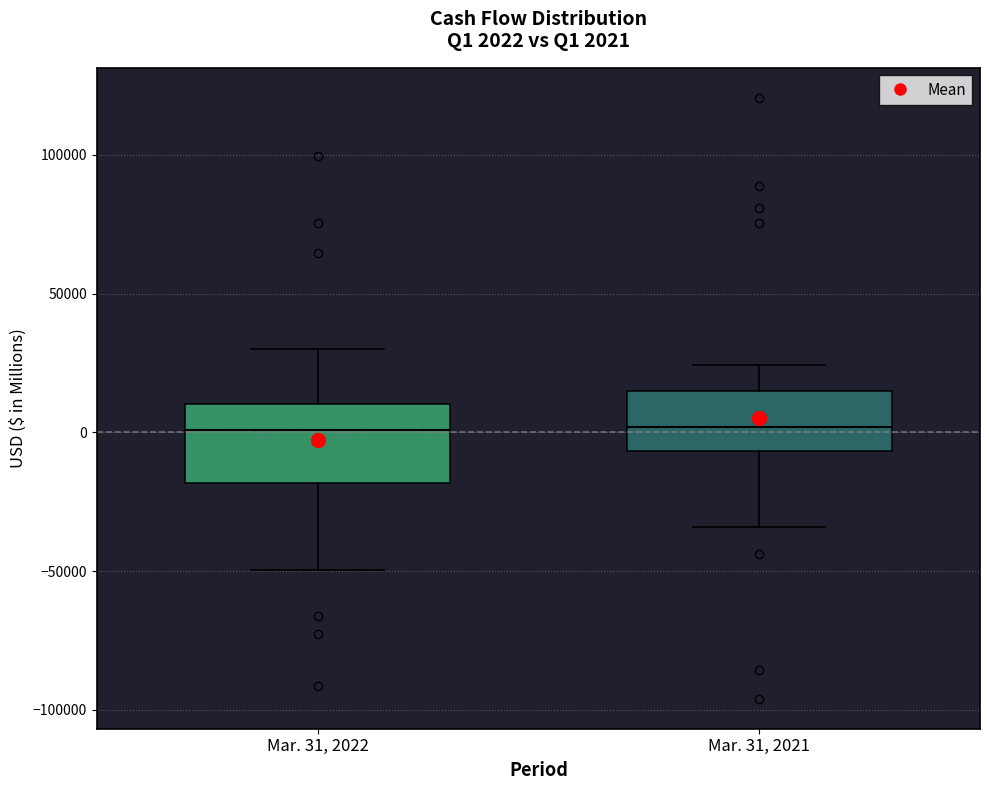

Comparing the boxes themselves (not the whiskers), which one is the tallest?

Mar. 31, 2022